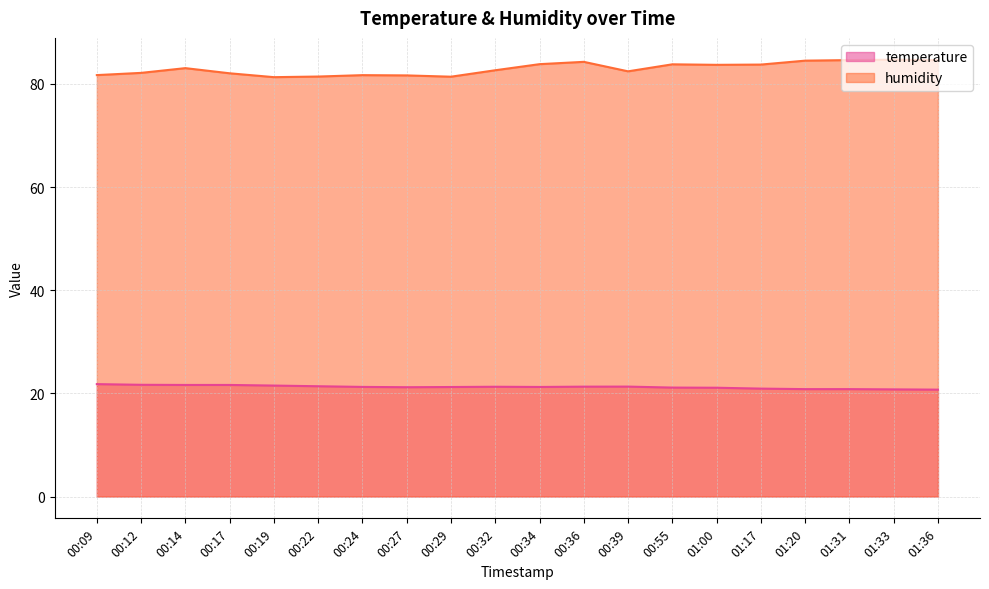

Reading left to right, transcribe all the data shown in this chart.

temperature: 21.8	21.7	21.6	21.6	21.5	21.4	21.2	21.2	21.2	21.3	21.2	21.3	21.3	21.1	21.1	20.9	20.8	20.8	20.8	20.7
humidity: 81.7	82.1	83.1	82.1	81.3	81.4	81.7	81.7	81.4	82.7	83.8	84.3	82.4	83.8	83.7	83.8	84.5	84.6	84.7	84.6